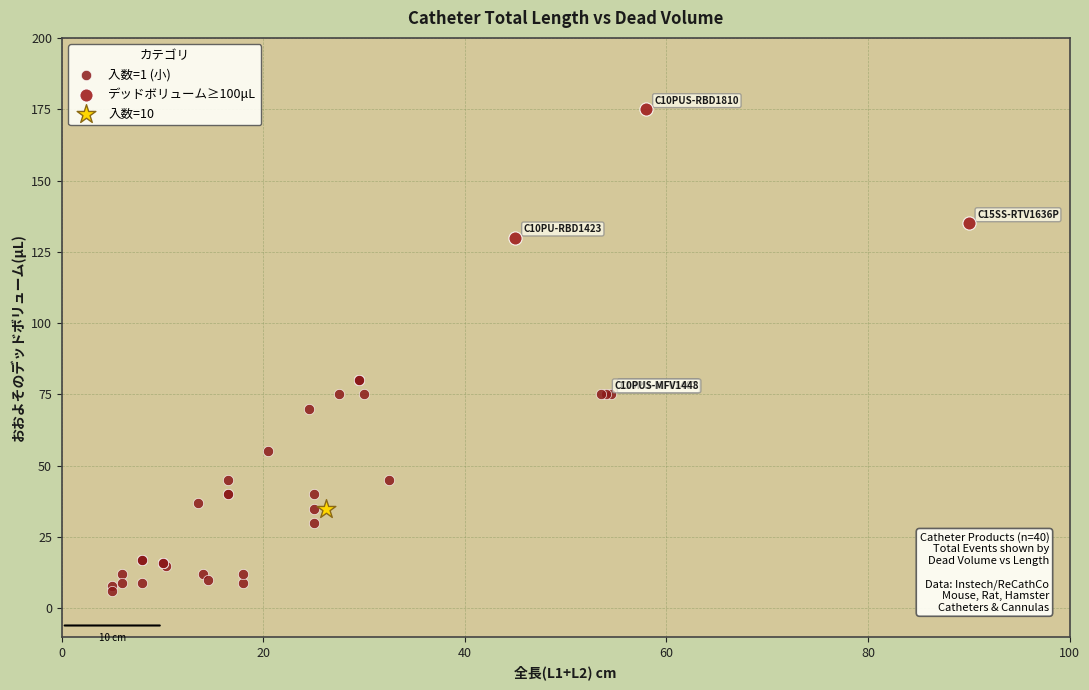

What are all the series names shown in the legend?

入数=1 (小), デッドボリューム≥100μL, 入数=10